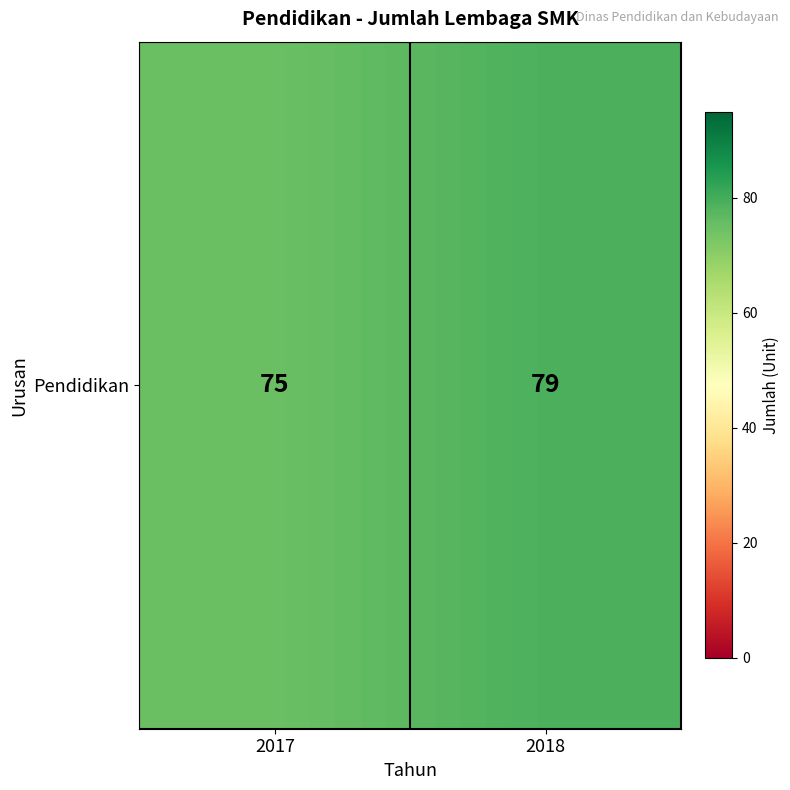

Which label corresponds to the smallest value in the chart?

2017